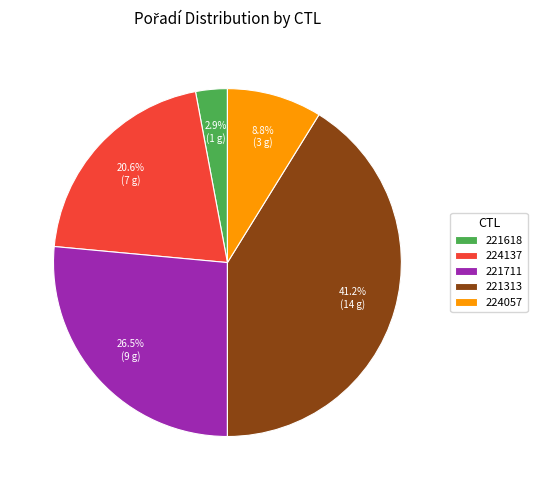

How many segments does this pie chart have?

5